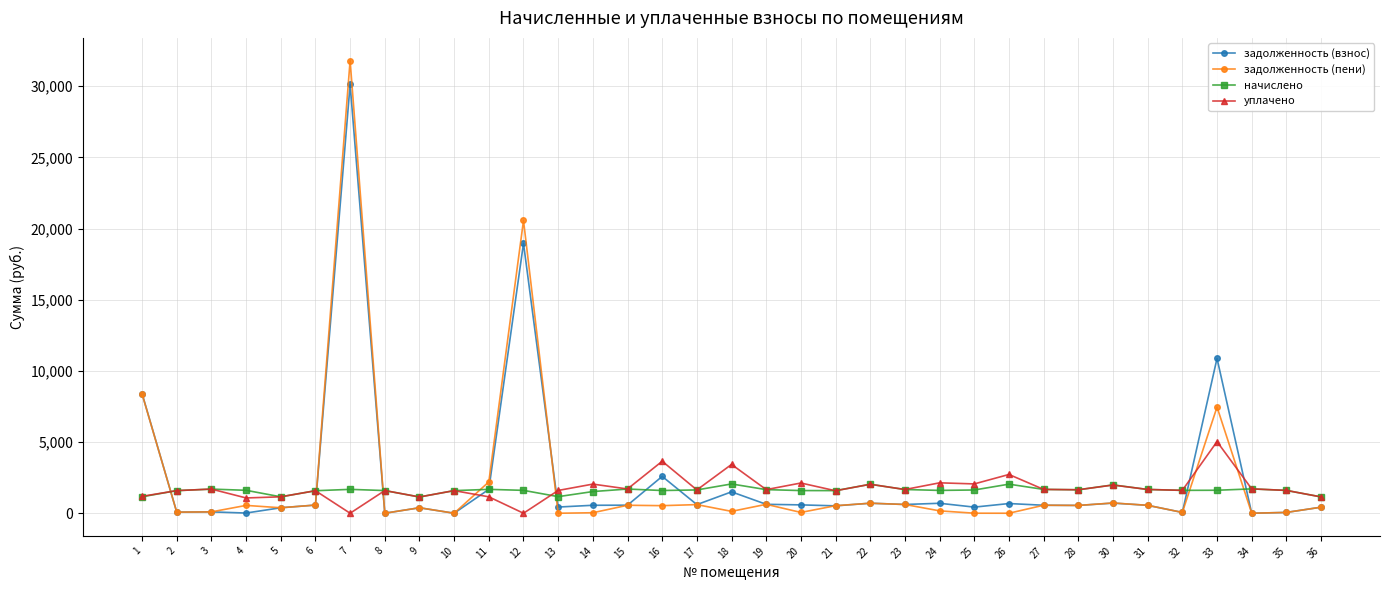

What are all the series names shown in the legend?

задолженность (взнос), задолженность (пени), начислено, уплачено